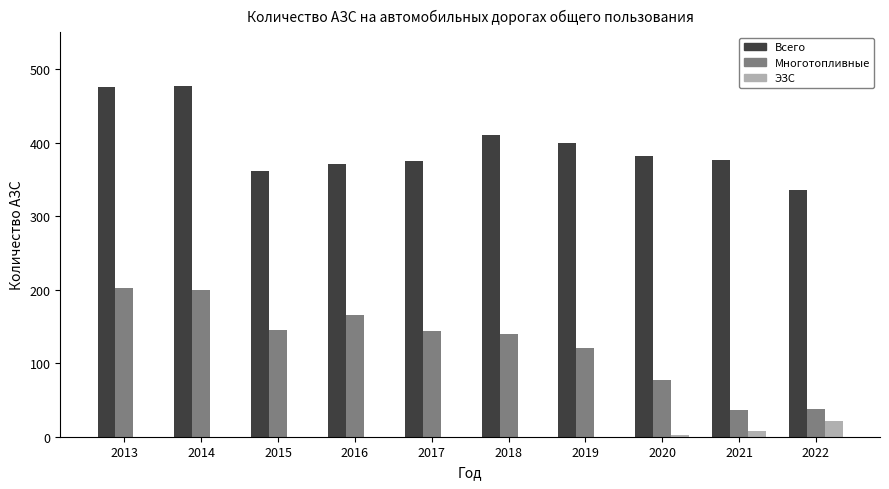

What is the greatest value displayed?

477